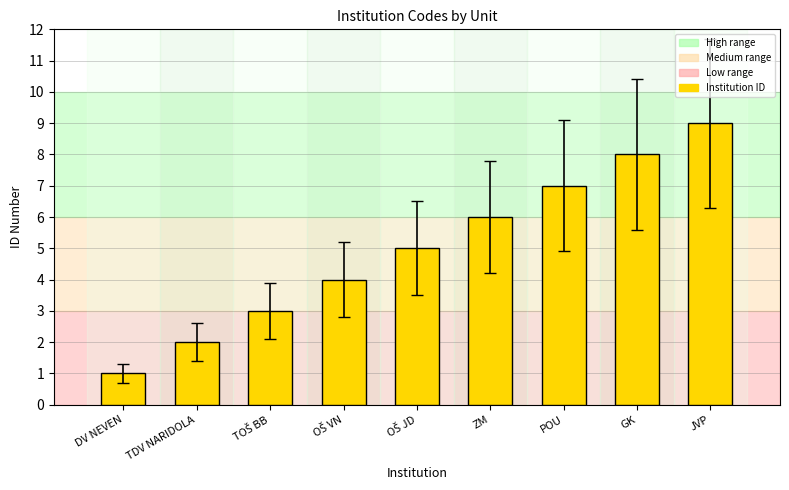

Between DV NEVEN and POU, which is larger?

POU